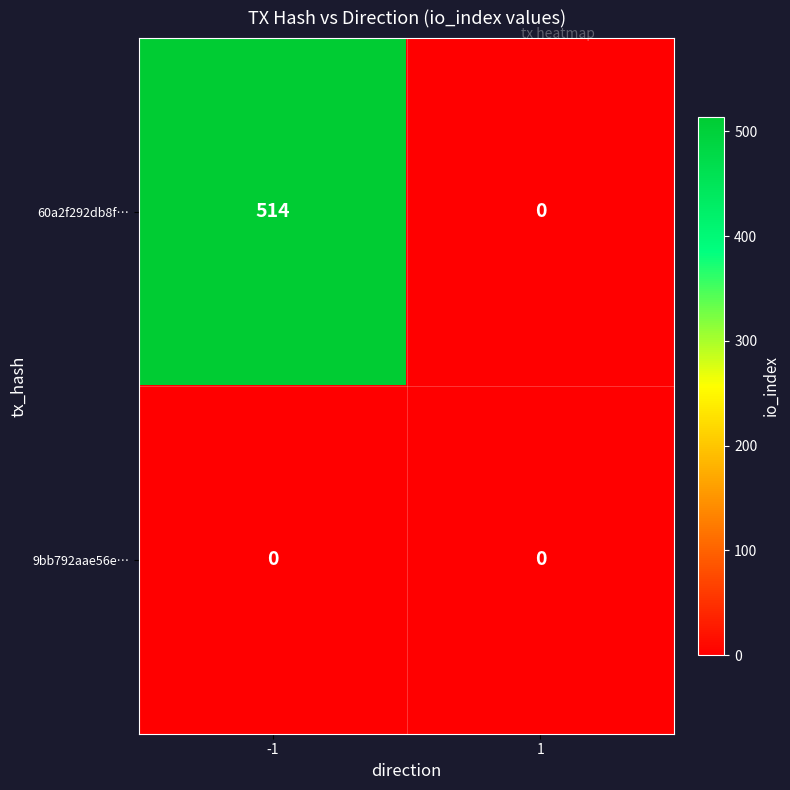

The 9bb792aae56e… series shows 0 at -1. True or false?

True